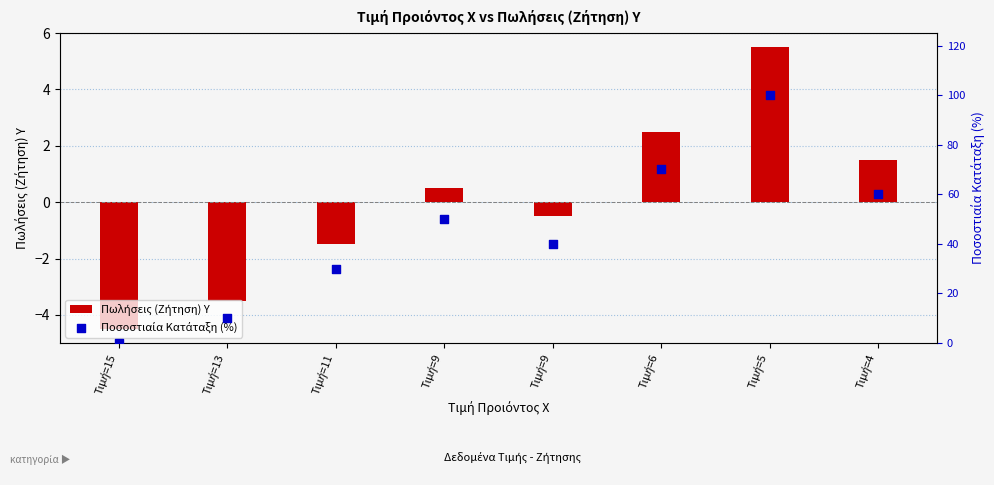

Which series has the largest Y range (max minus min)?

Ποσοστιαία Κατάταξη (%)